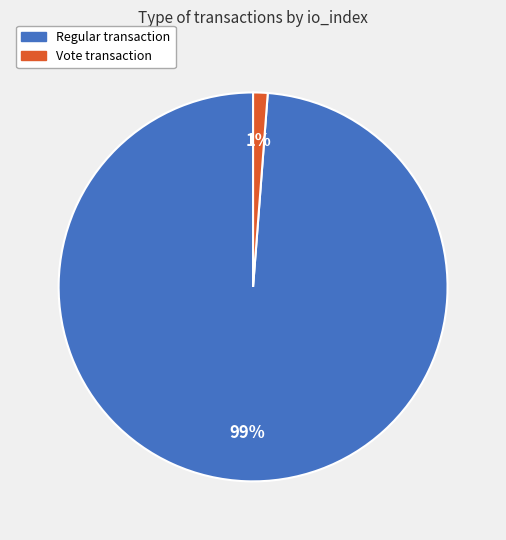

Is there any slice that represents more than half of the pie?

Yes